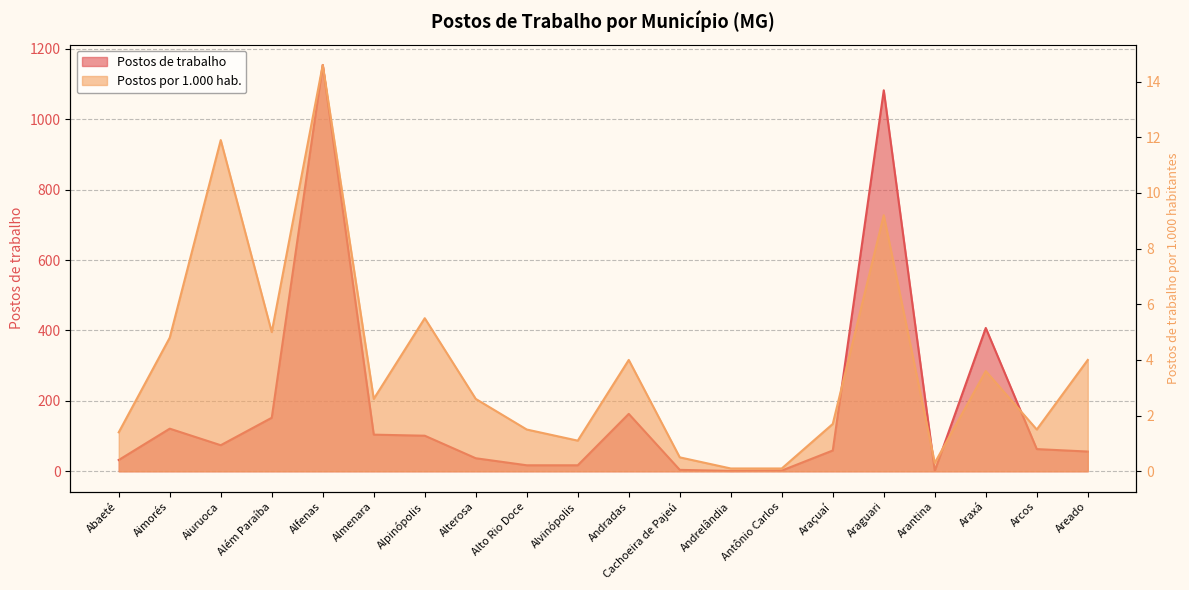

True or false: Postos por 1.000 hab. has a value of 1.5 at Arcos.

True